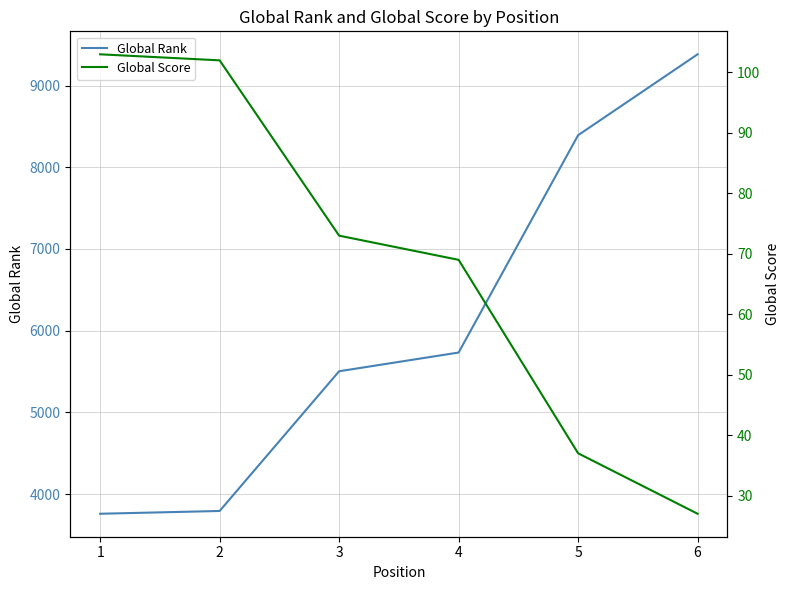

What is the sum of all Global Rank values?

36561